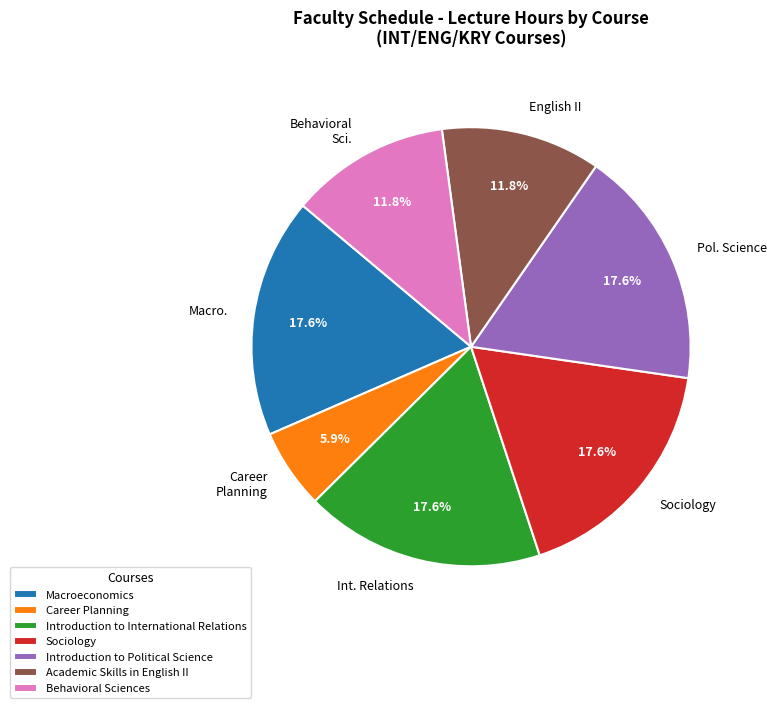

How many slices are in this pie chart?

7